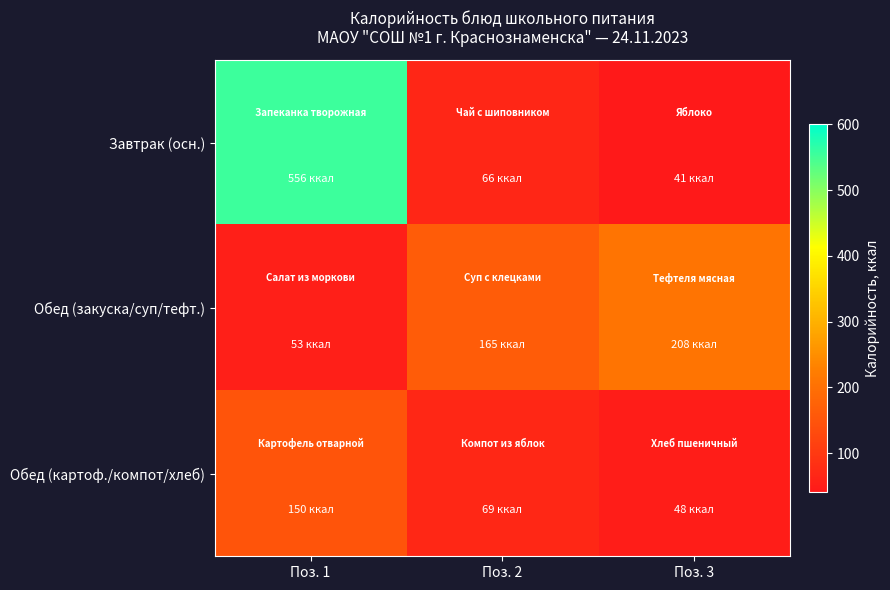

Which series has the largest range (max minus min)?

Завтрак (осн.)